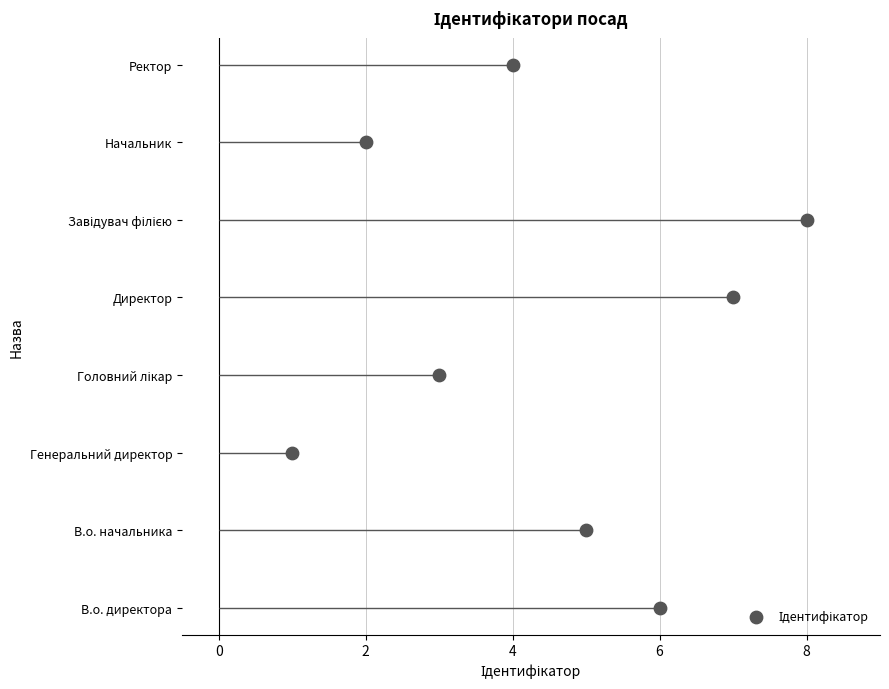

Which has a higher value, 6 or 2?

2